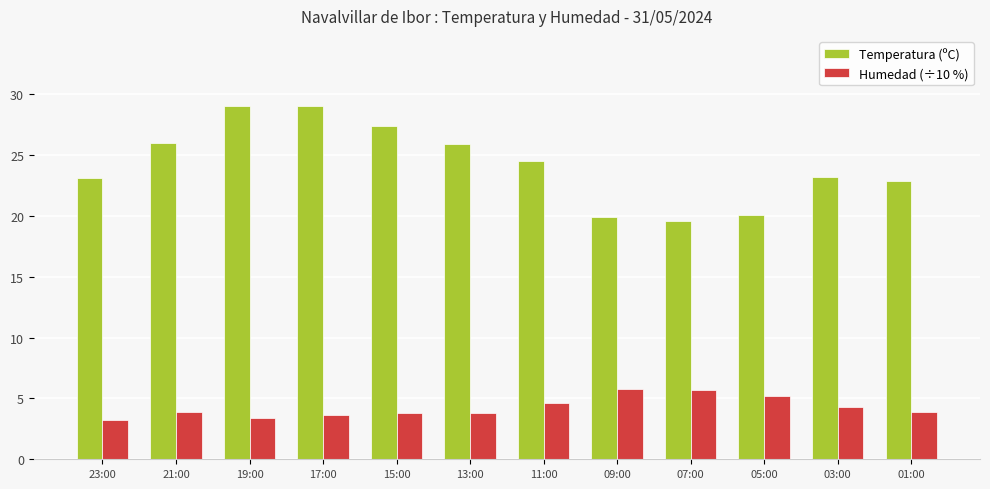

Where does the Temperatura (ºC) series first go above 24?

21:00